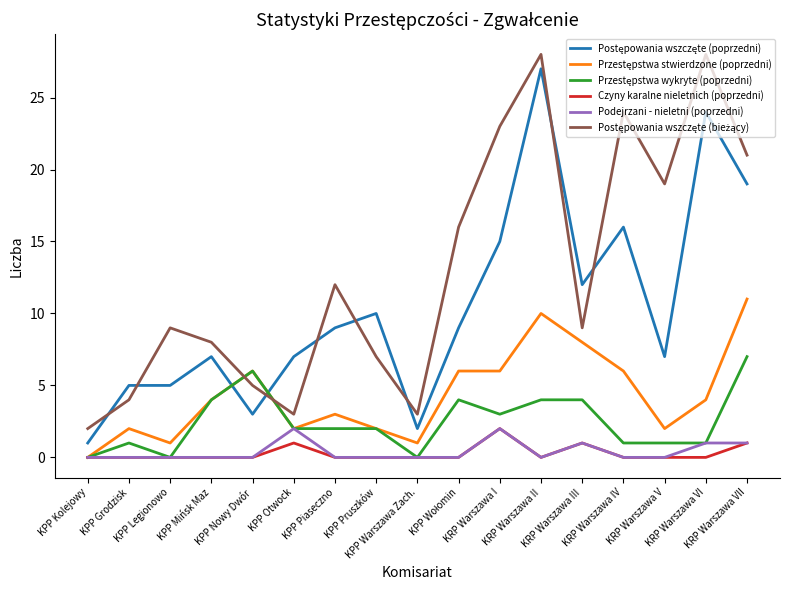

What is the sum of all Podejrzani - nieletni (poprzedni) values?

7